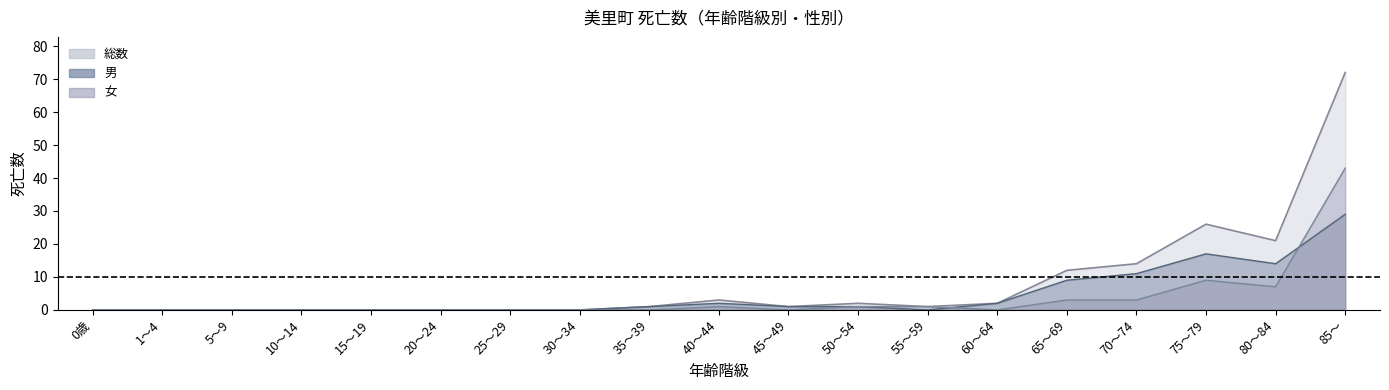

Does the chart have visible grid lines?

No